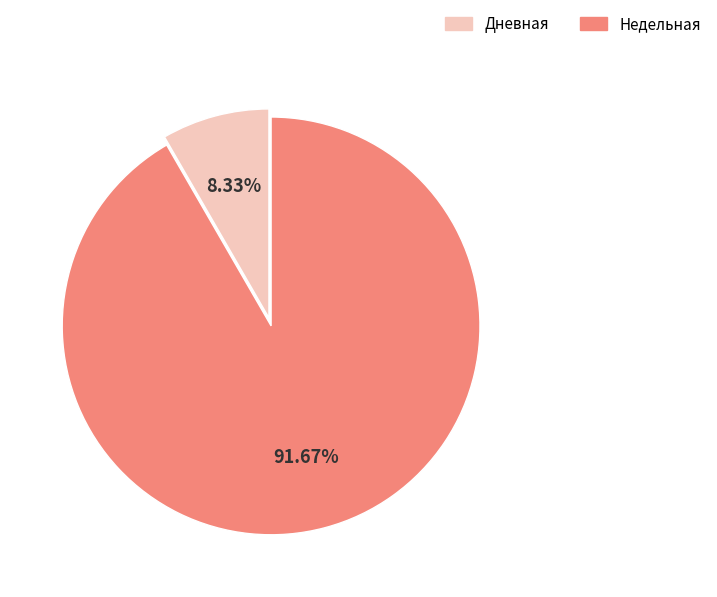

How many slices are in this pie chart?

2